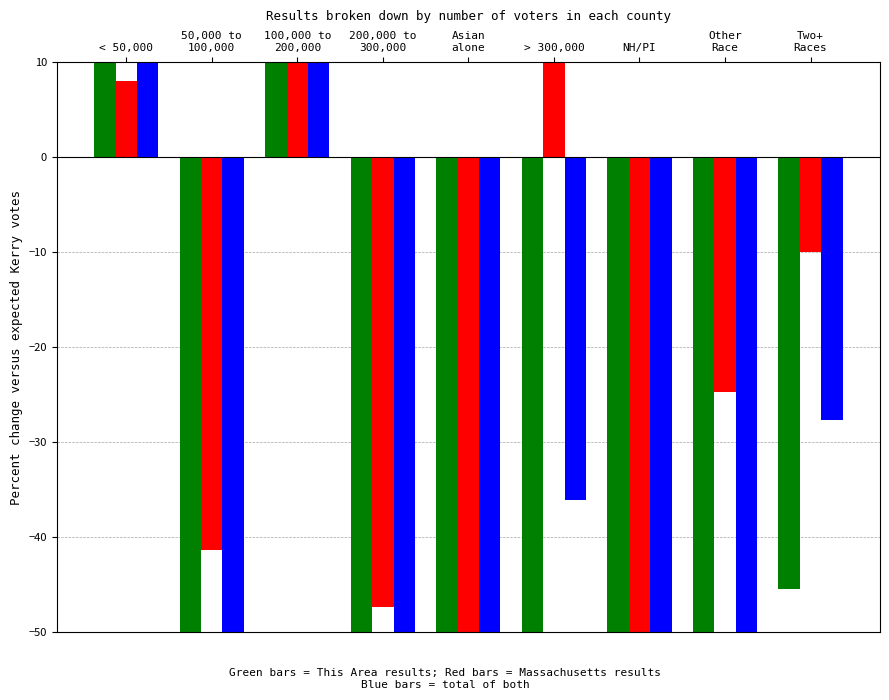

What is the value of the Green bars = This Area results bar at the 7th from the left?

-90.1